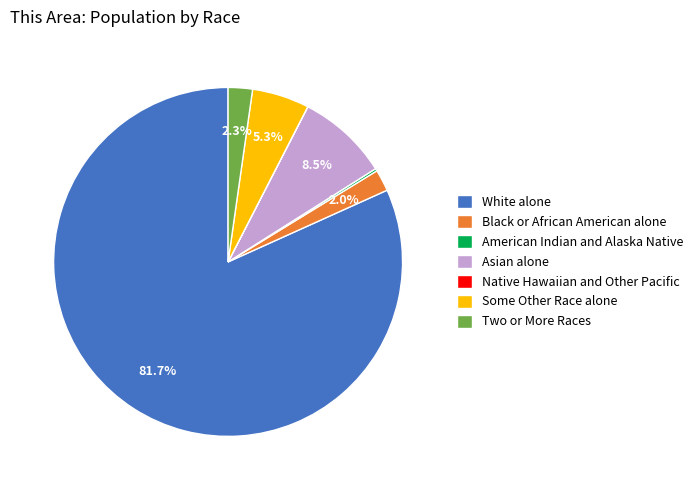

Do Two or More Races and Black or African American alone together represent more than half of the pie?

No